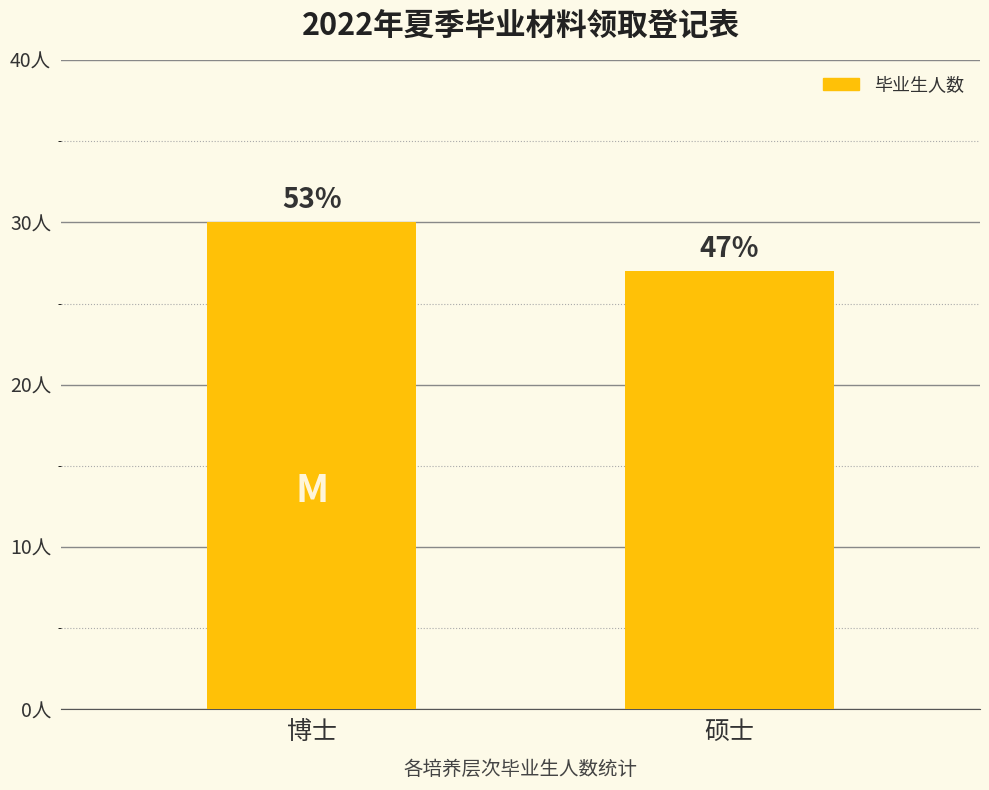

Does the chart contain any negative values?

No